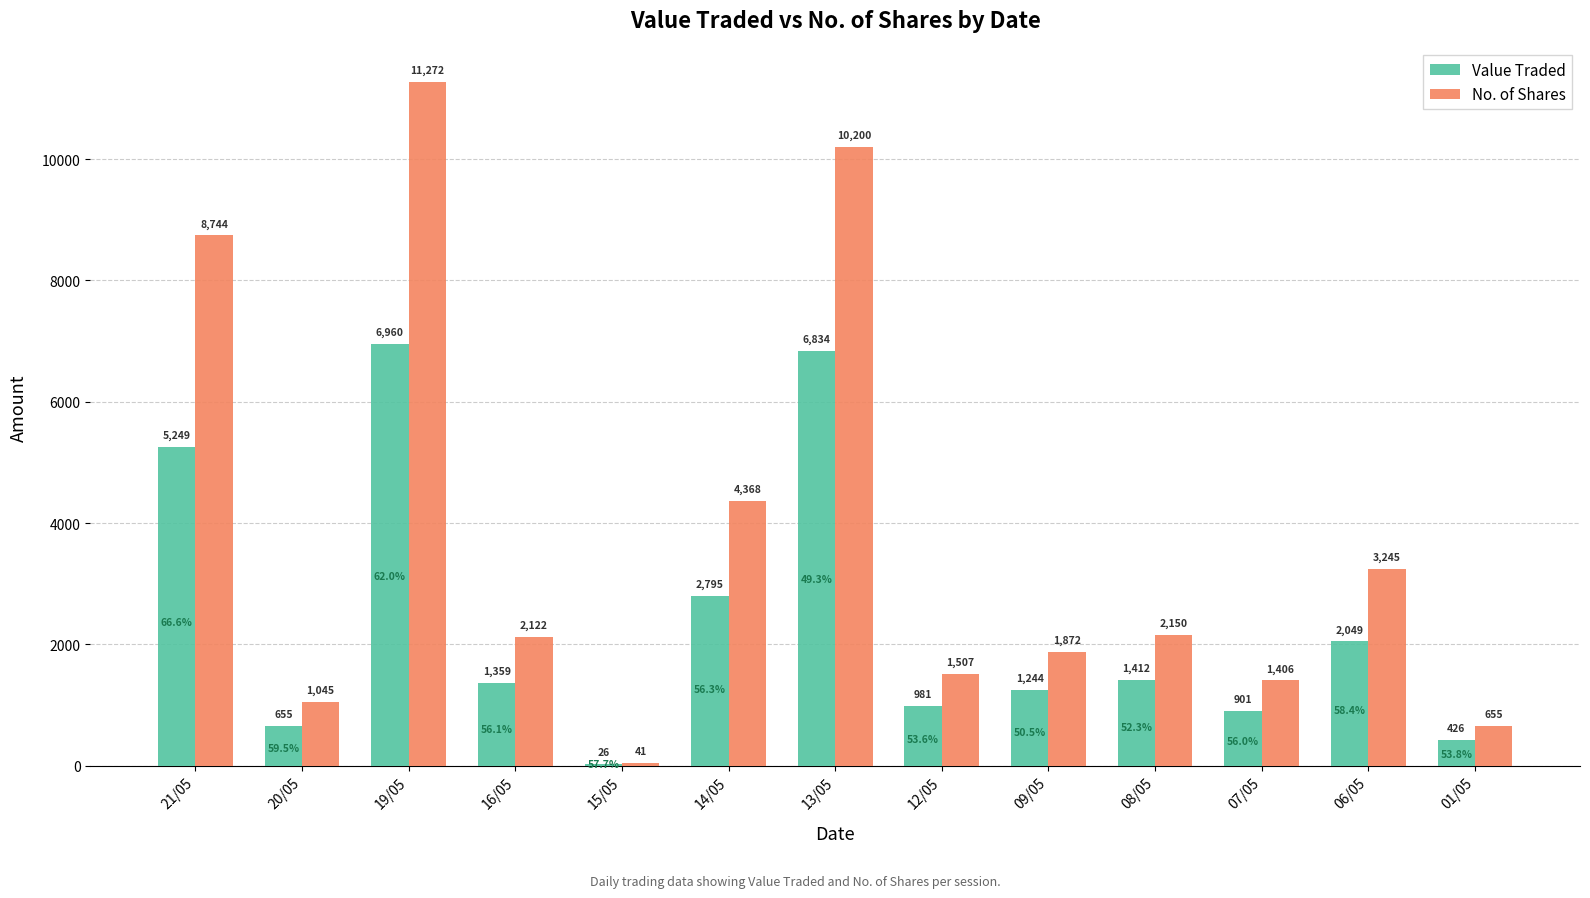

What is the difference between the Value Traded values at 13/05 and 21/05?

1585